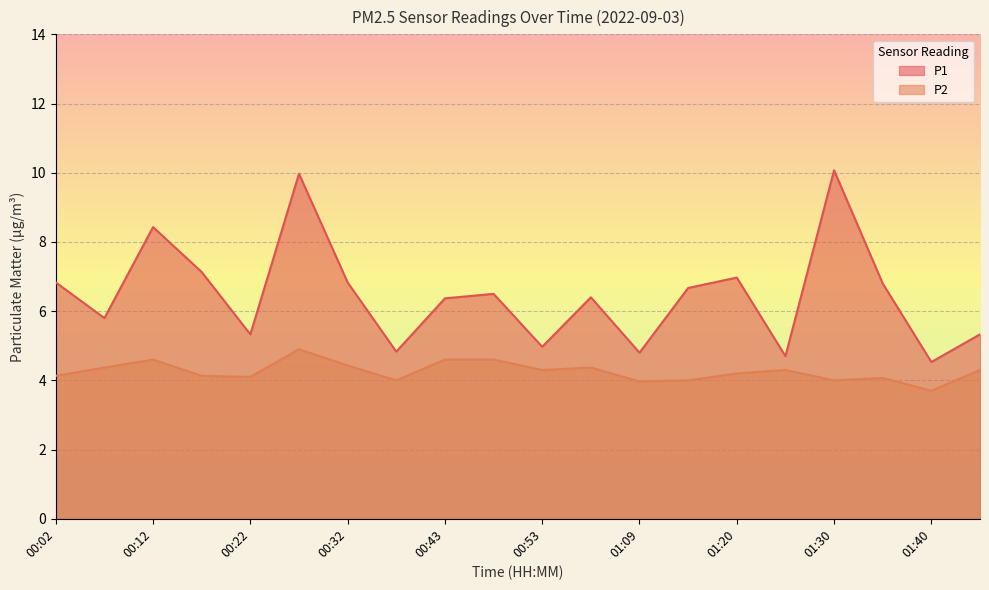

What are all the series names shown in the legend?

P1, P2